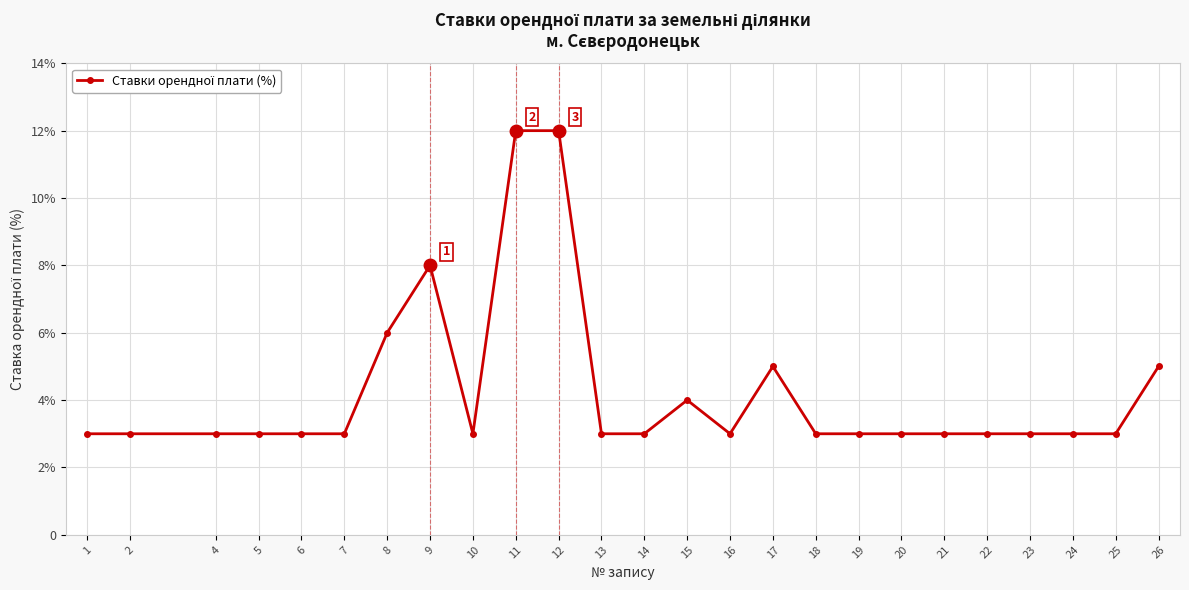

Does the chart have visible grid lines?

Yes